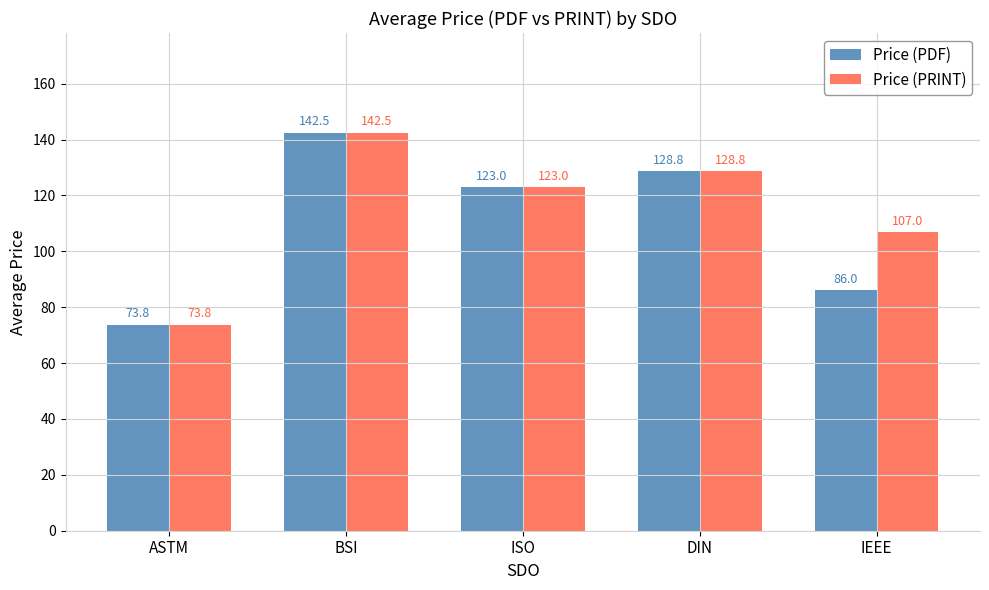

How many bars are there in total?

10